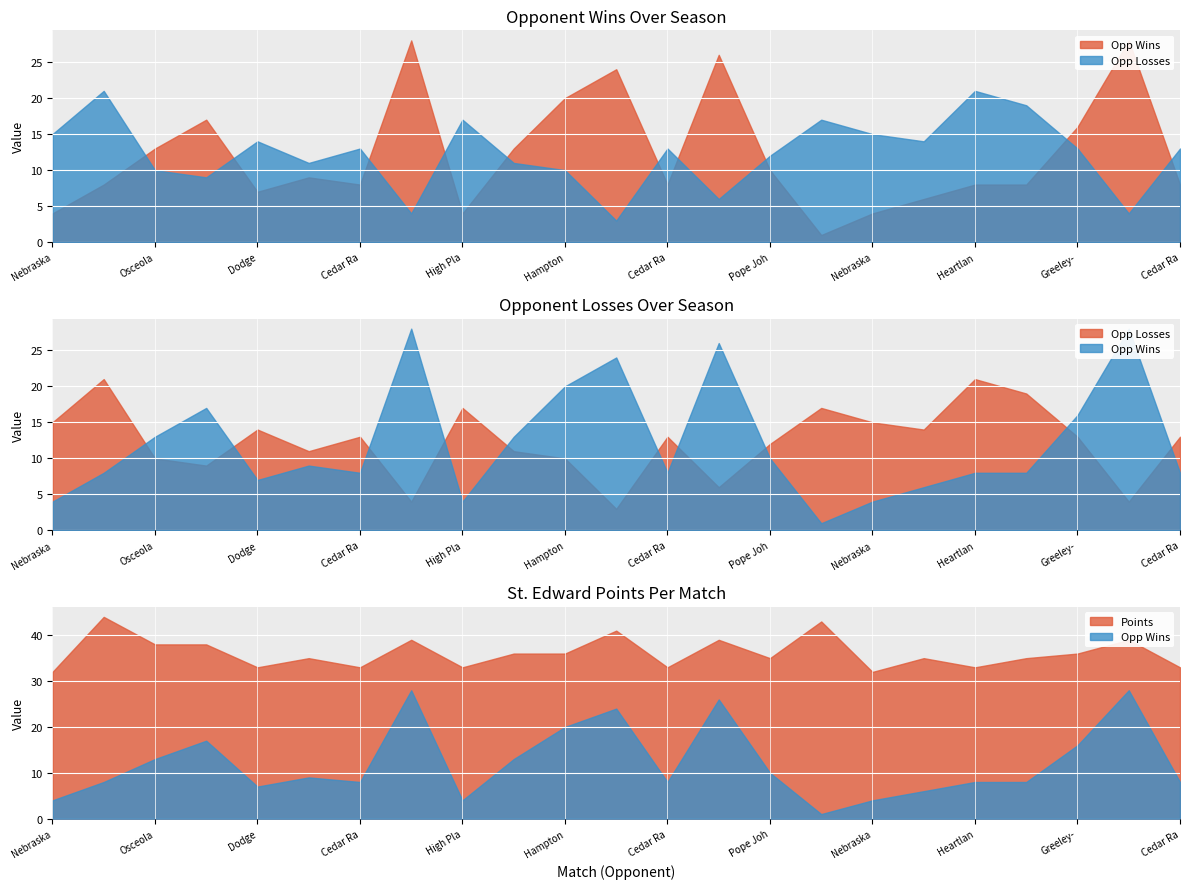

At which category does points reach its first local valley?

4